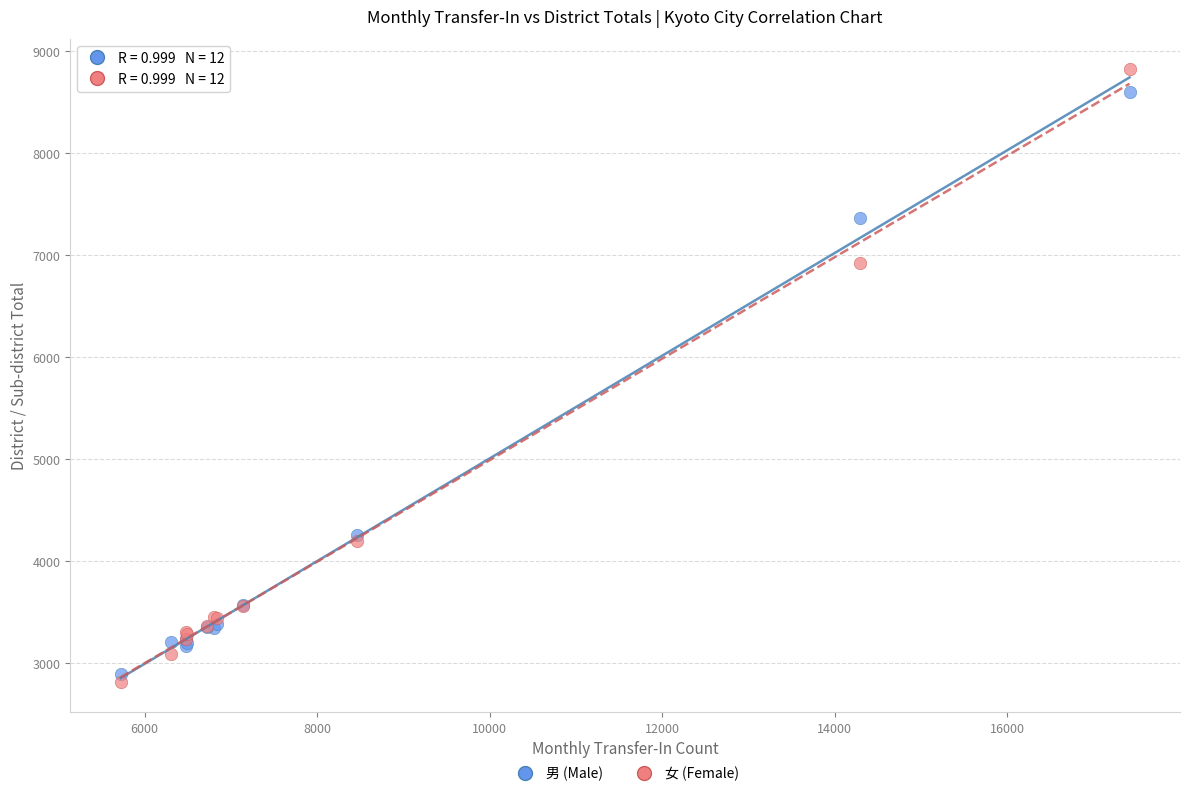

Which series reaches the maximum Y coordinate?

女 (Female)